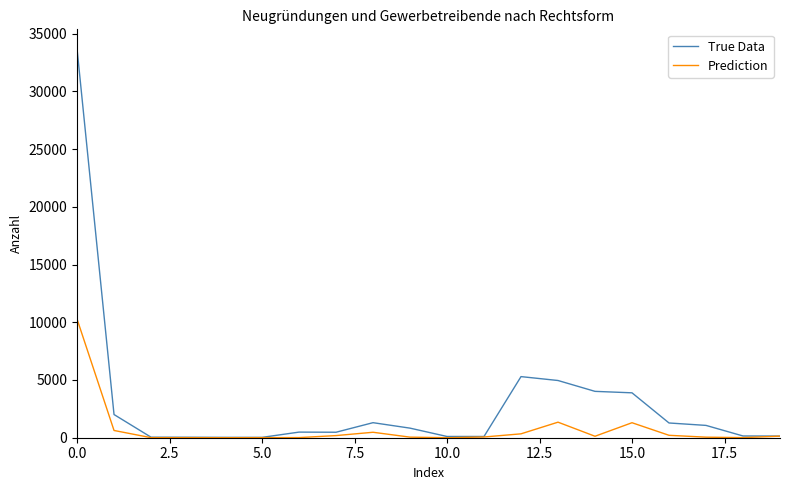

Count the number of data series in this chart.

2